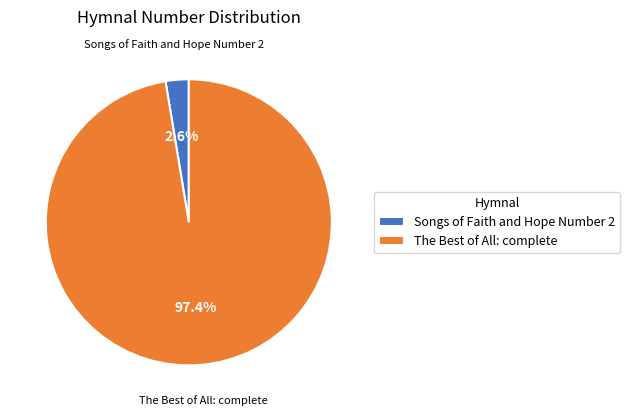

To the nearest percent, what percentage of the pie is The Best of All: complete?

97%